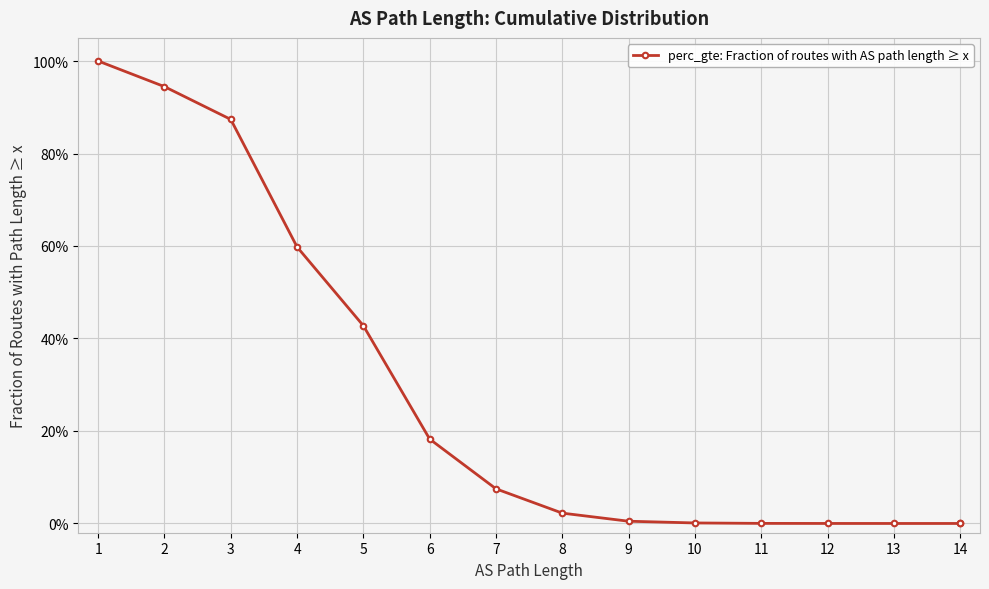

True or false: the data has more than 0 interior local peaks.

False